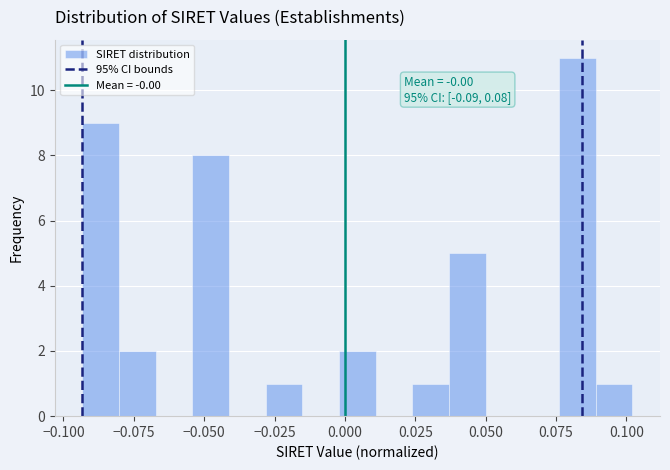

Around what value on the x-axis is the tallest bar? Give the approximate position of its centre, as read against the axis.

0.085